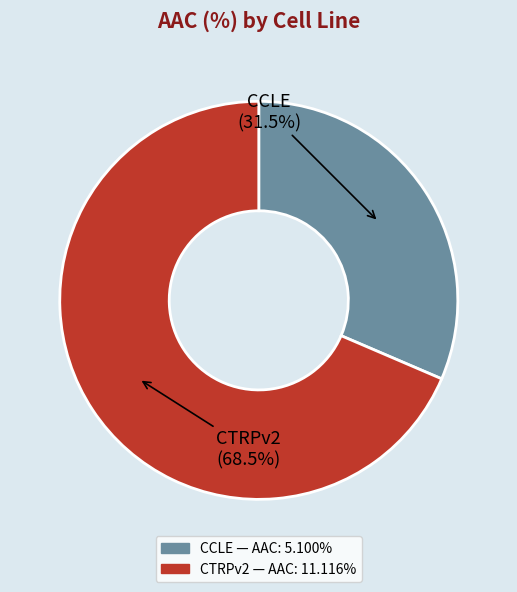

Does CCLE account for over 50% of the chart?

No